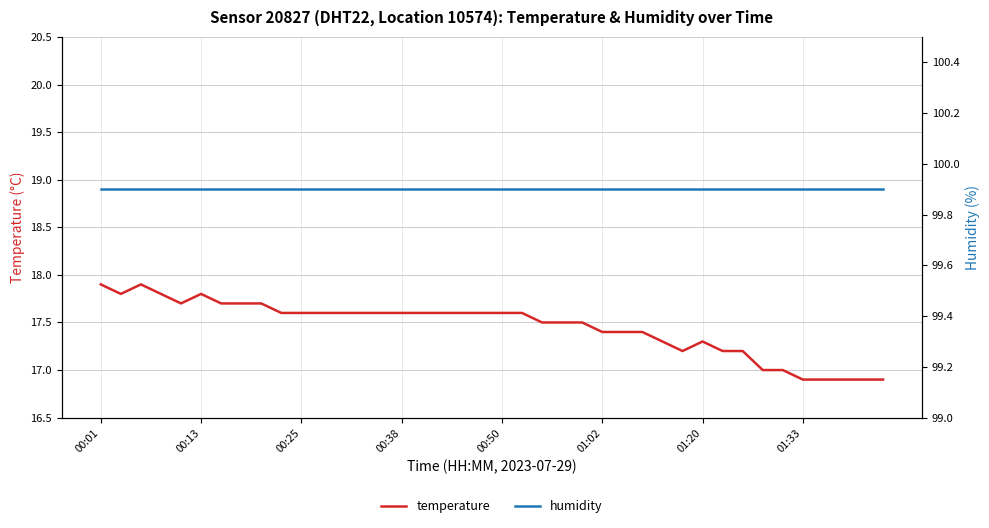

True or false: humidity and temperature cross at least once.

False